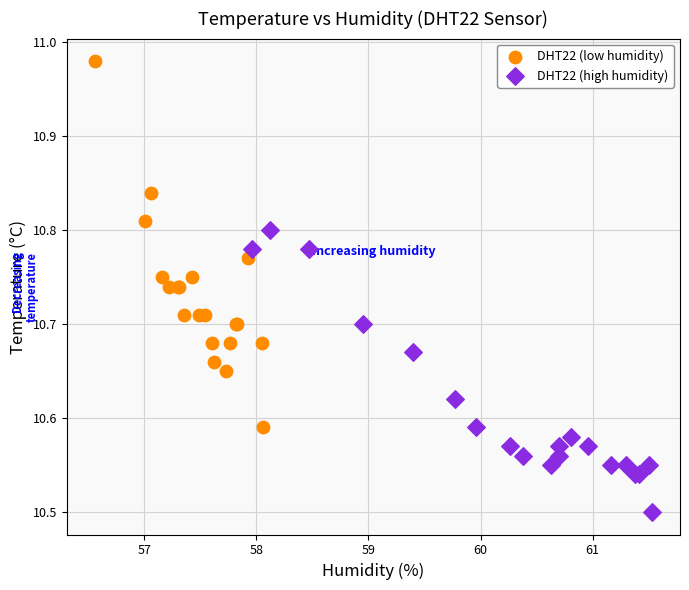

Which series reaches the minimum Y coordinate?

DHT22 (high humidity)